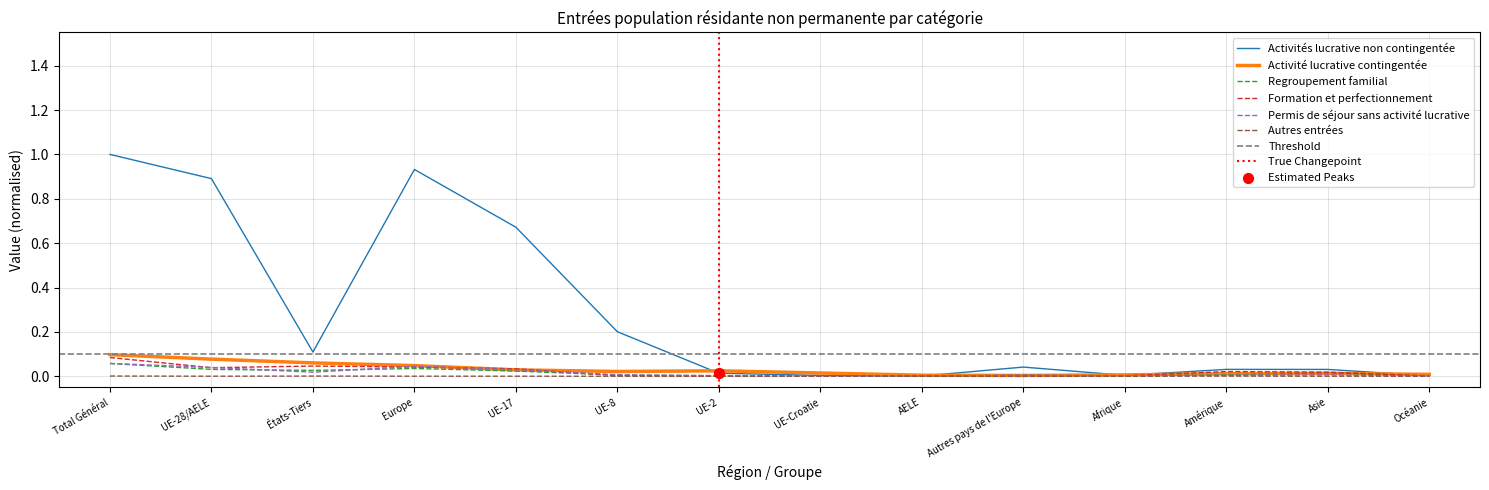

Is the value of Autres entrées at UE-28/AELE greater than the value of Formation et perfectionnement at Asie?

No